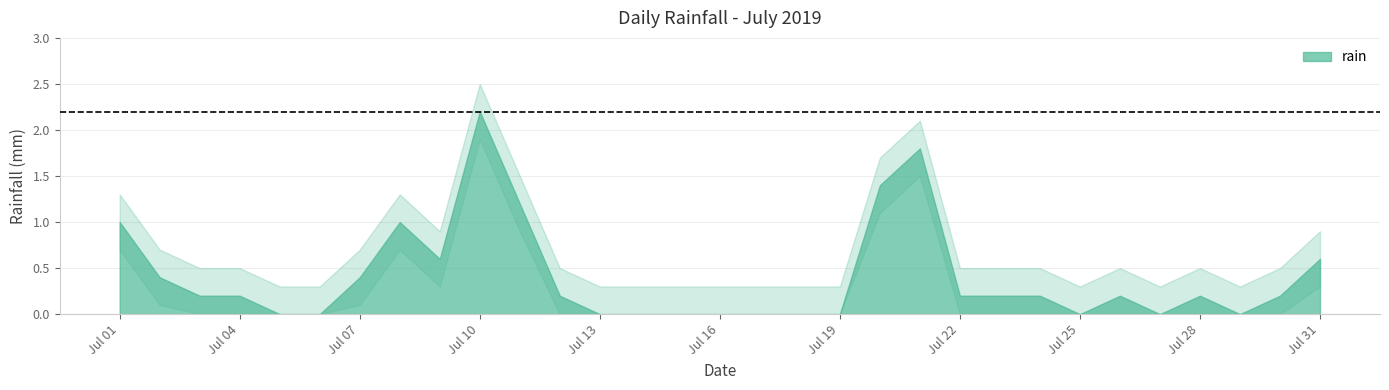

How many points are lower than both their immediate neighbors (excluding endpoints)?

4